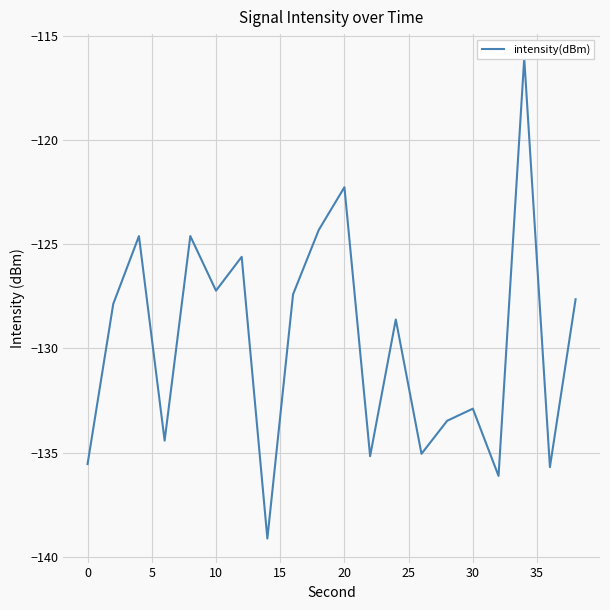

What is the sum of all values?

-2593.7